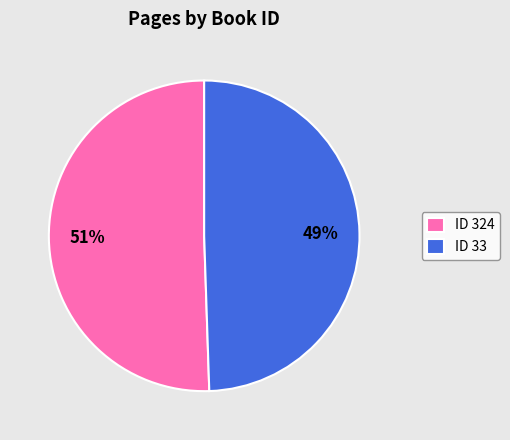

To the nearest percent, what is the combined percentage of ID 324 and ID 33?

100%